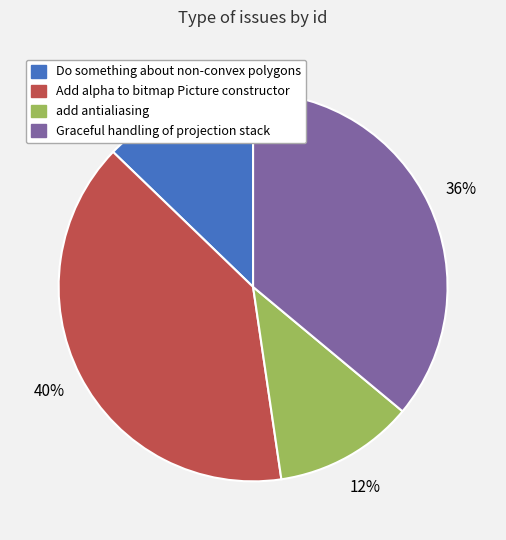

Which category has the biggest portion of the pie?

Add alpha to bitmap Picture constructor